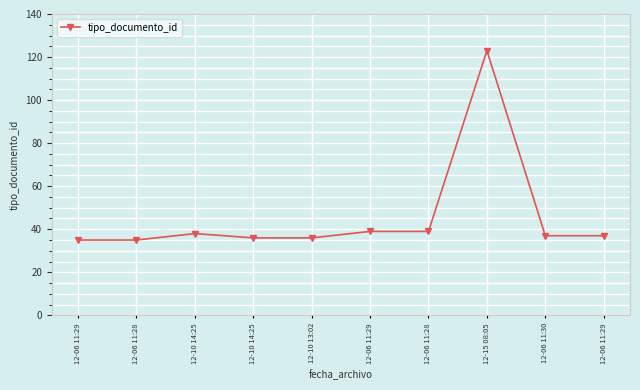

What is the smallest value displayed?

35